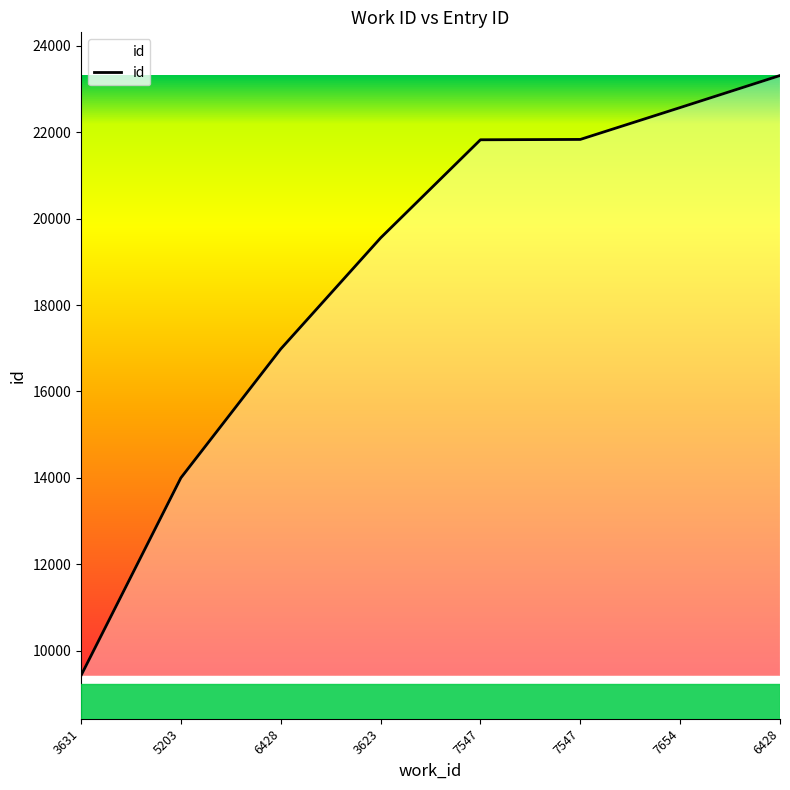

True or false: the data shows 19554 at 3623.

True